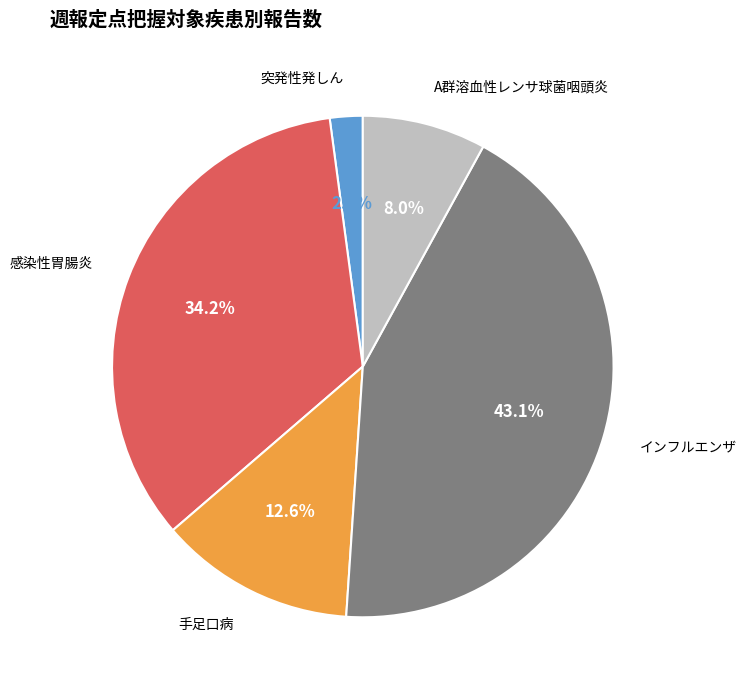

Is it true that 手足口病 is 20% of the pie?

False